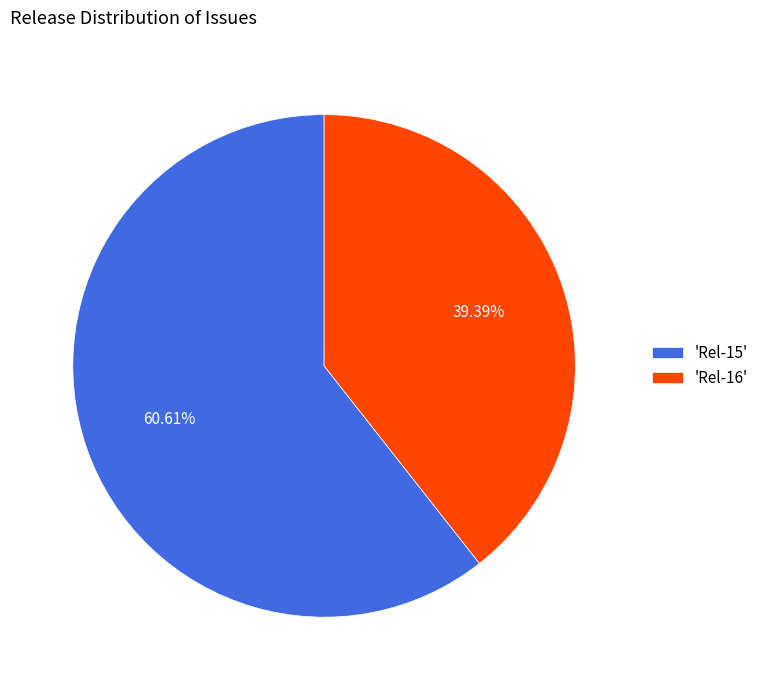

Is there a majority slice in this chart?

Yes